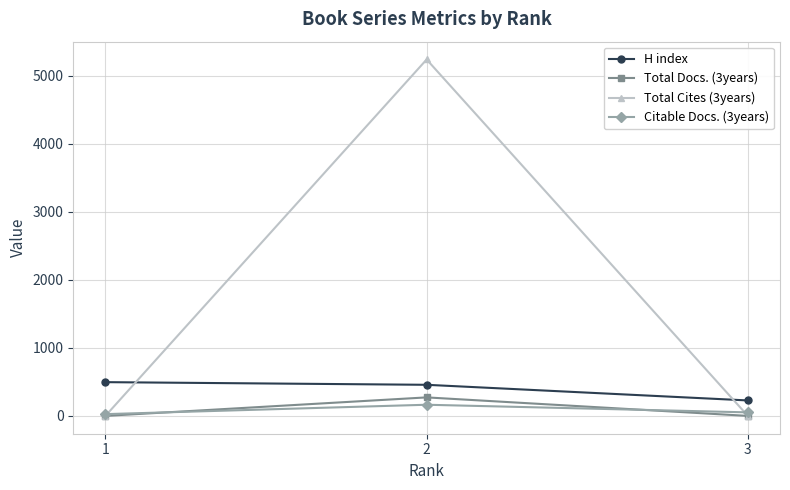

List the series in order of their peak value, highest first.

Total Cites (3years), H index, Total Docs. (3years), Citable Docs. (3years)